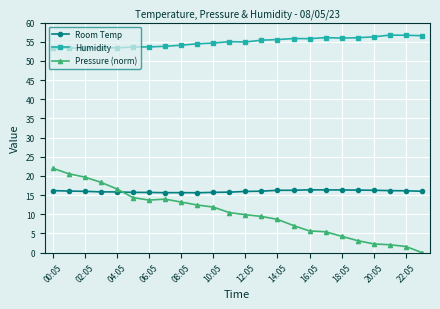

Which series has the largest range (max minus min)?

Pressure (norm)